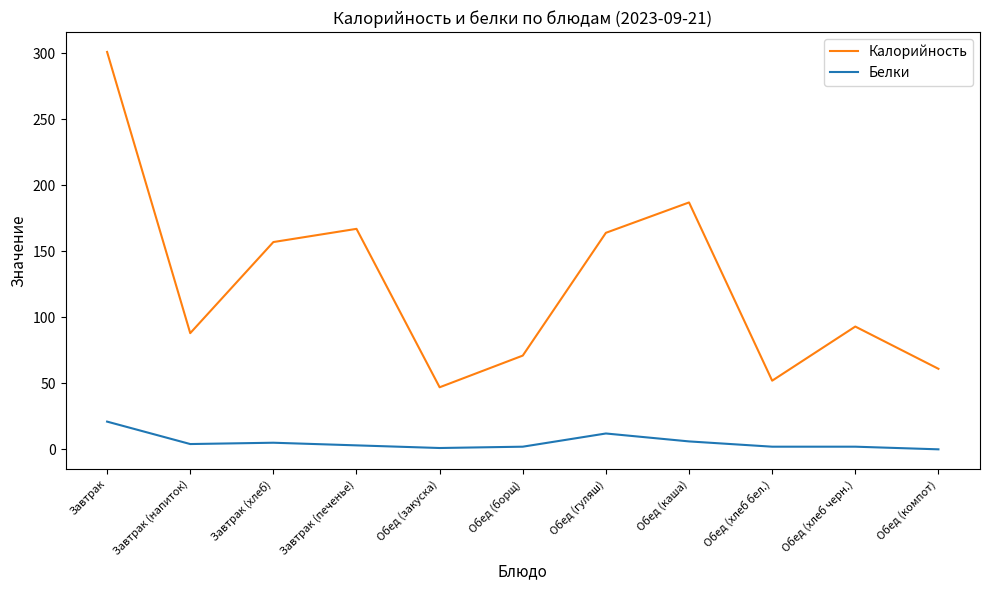

Is the value of Белки at Обед (хлеб бел.) greater than the value of Калорийность at Завтрак (хлеб)?

No